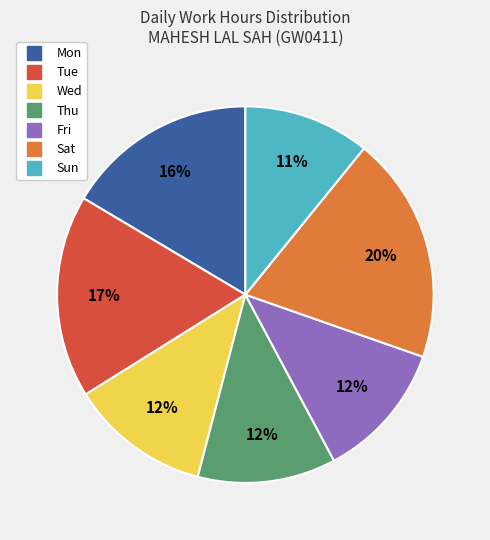

The Sat slice represents 29% of the pie. True or false?

False